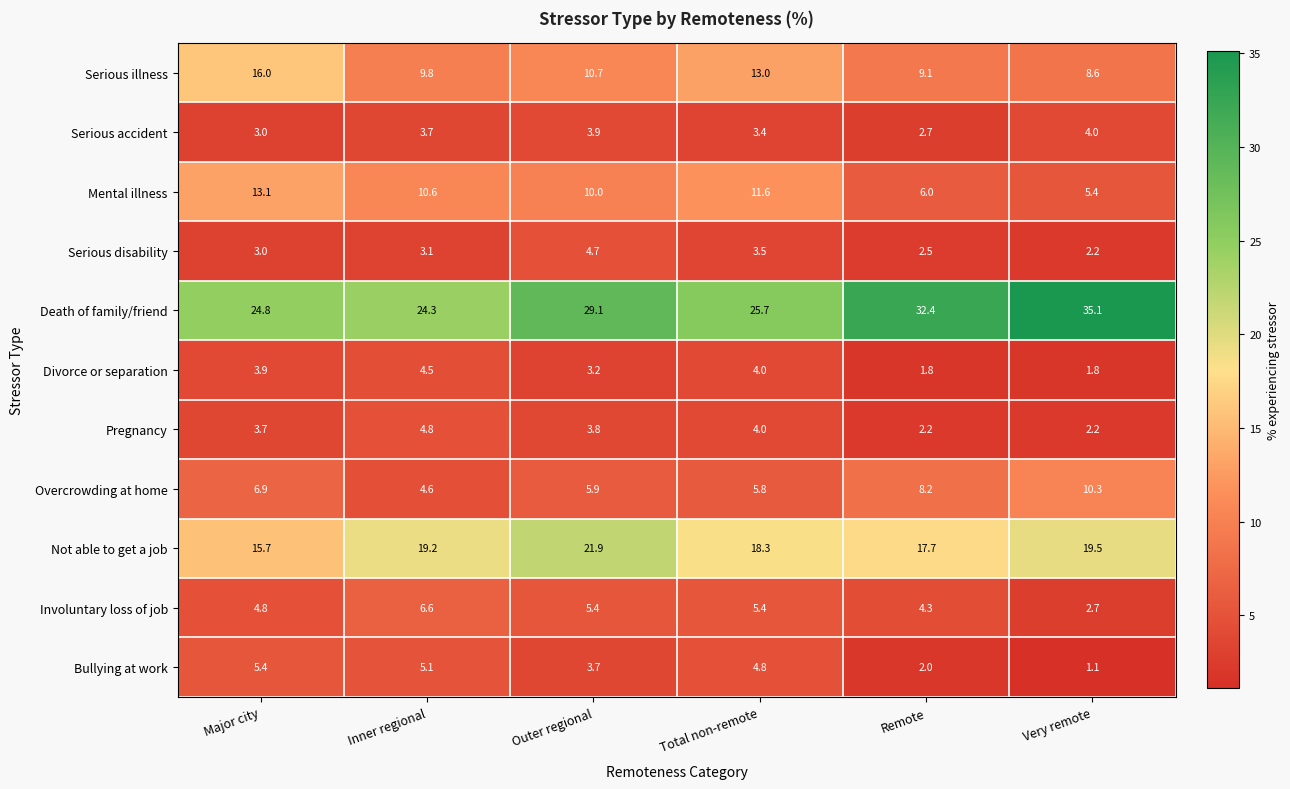

At Remote, list the series in order from smallest to largest.

Divorce or separation, Bullying at work, Pregnancy, Serious disability, Serious accident, Involuntary loss of job, Mental illness, Overcrowding at home, Serious illness, Not able to get a job, Death of family/friend